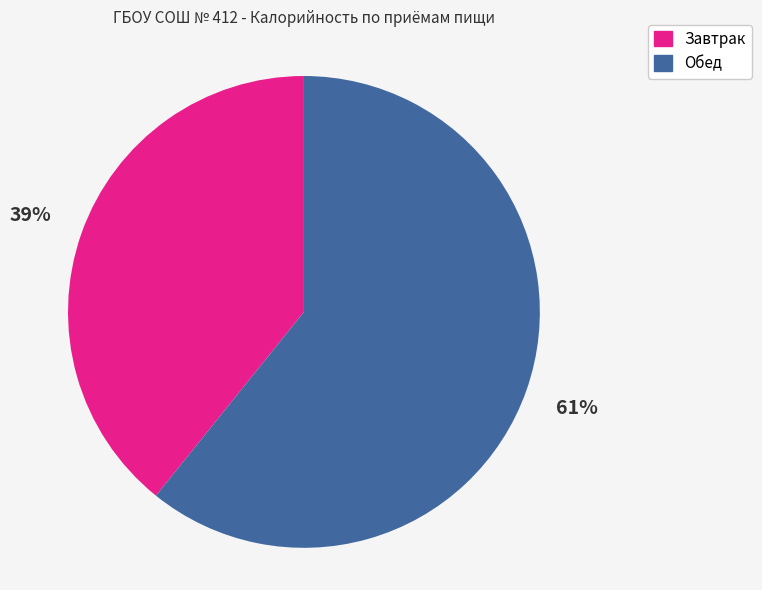

How many slices are in this pie chart?

2